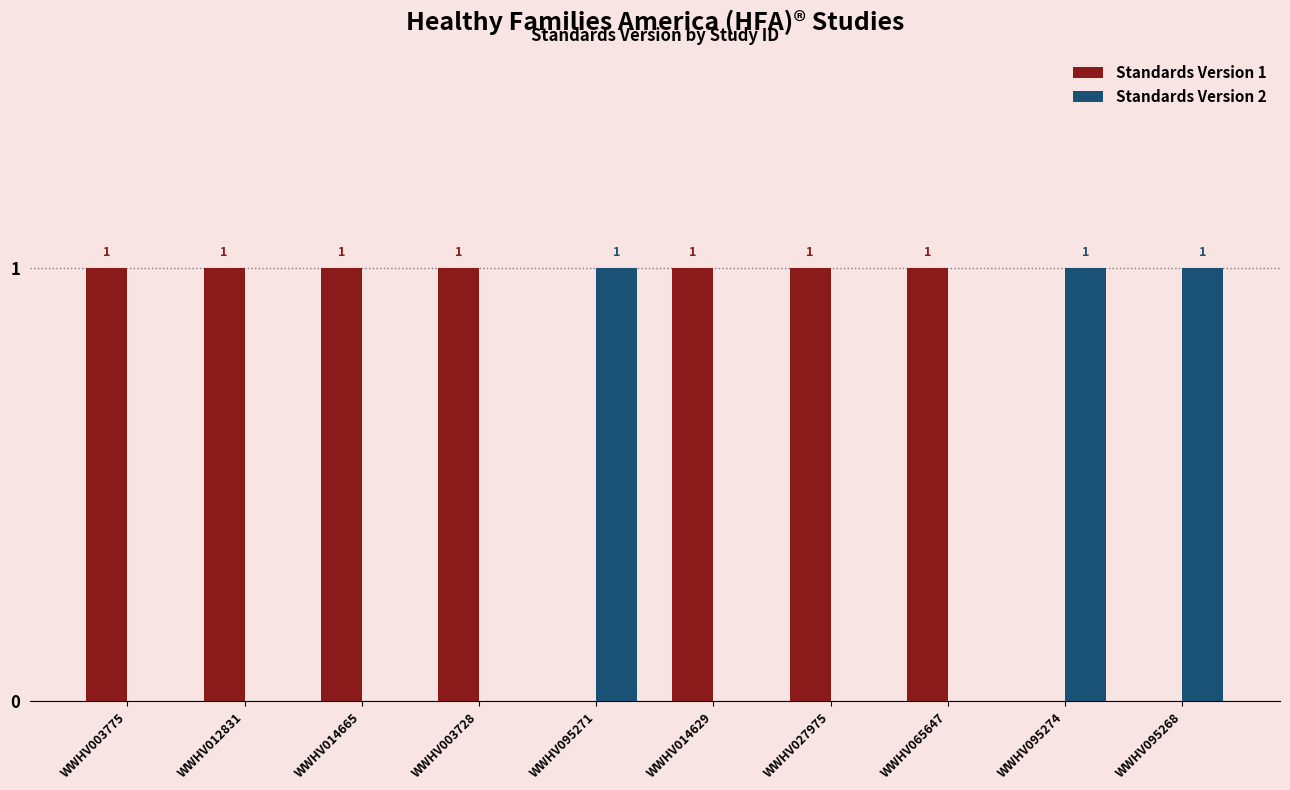

What is the sum of all Standards Version 1 values?

7